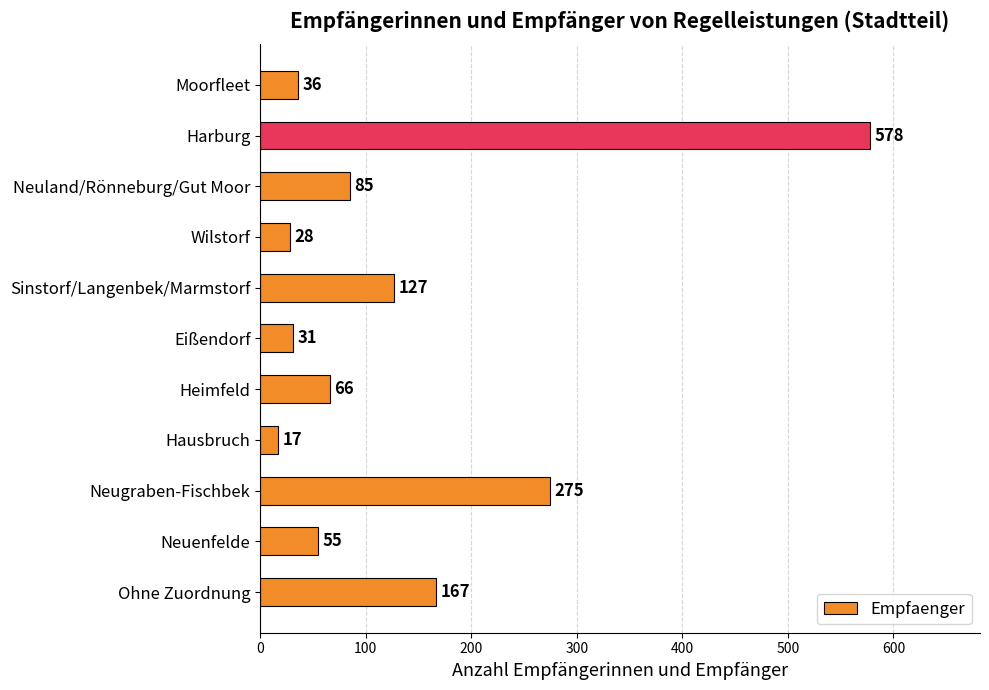

Are the bars grouped side by side (vs. stacked)?

No